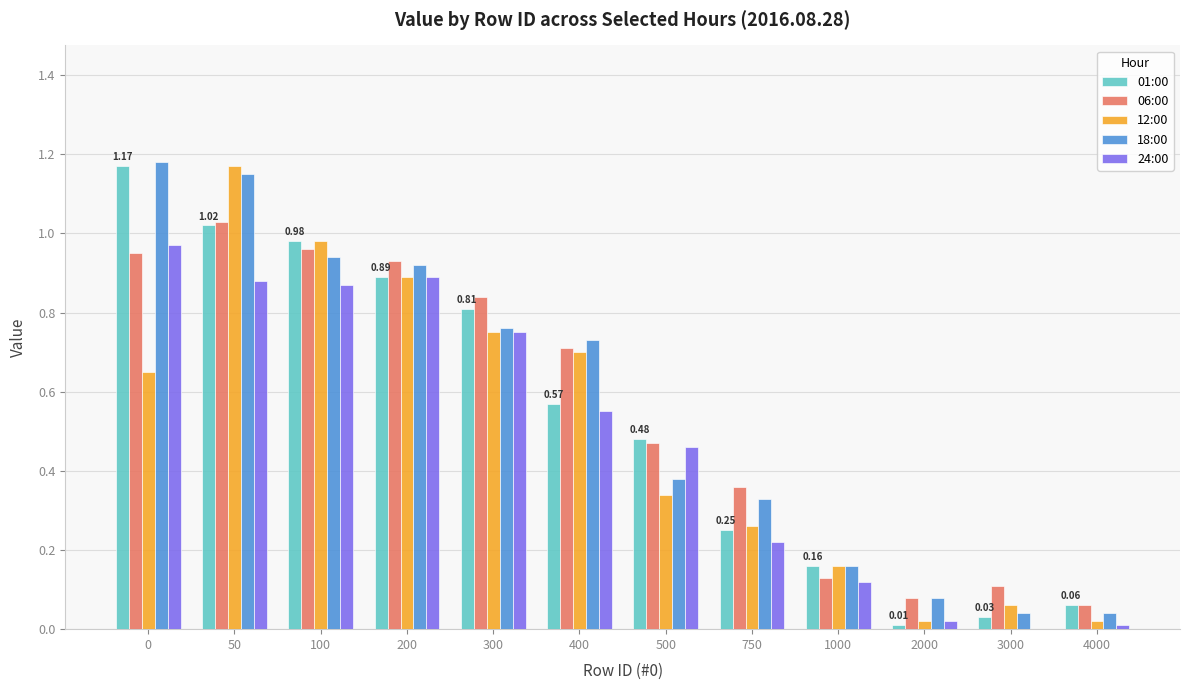

Which series changed the most between 200 and 1000?

06:00